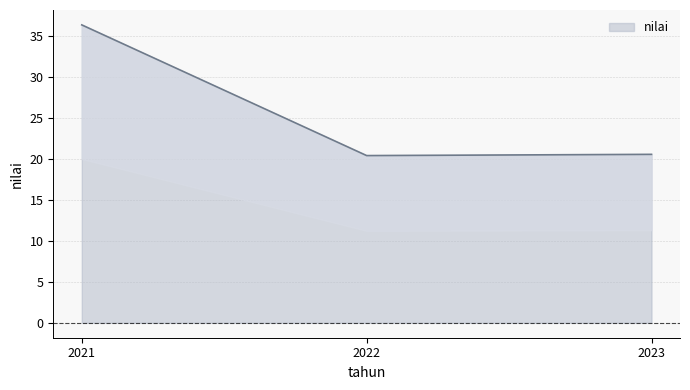

What value does the data have at 2021?

36.3